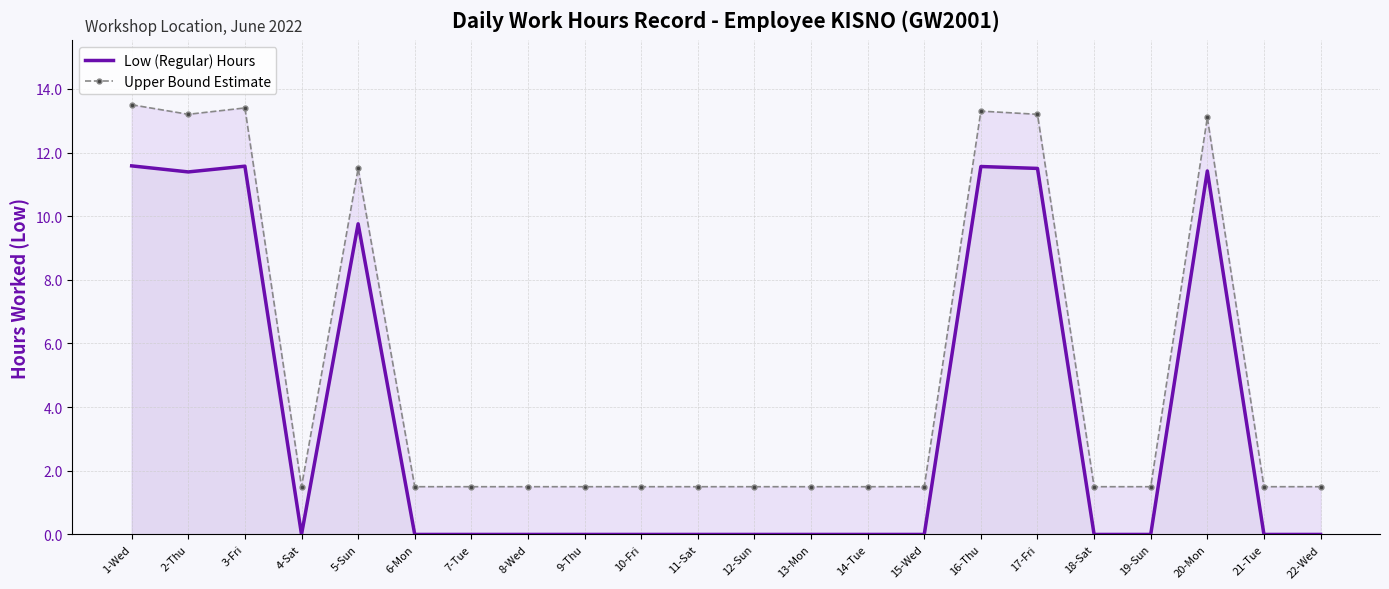

Reading left to right, what are all the values shown in this chart?

Low (Regular) Hours: 11.6	11.4	11.6	0.0	9.8	0.0	0.0	0.0	0.0	0.0	0.0	0.0	0.0	0.0	0.0	11.6	11.5	0.0	0.0	11.4	0.0	0.0
Upper Bound Estimate: 13.5	13.2	13.4	1.5	11.5	1.5	1.5	1.5	1.5	1.5	1.5	1.5	1.5	1.5	1.5	13.3	13.2	1.5	1.5	13.1	1.5	1.5